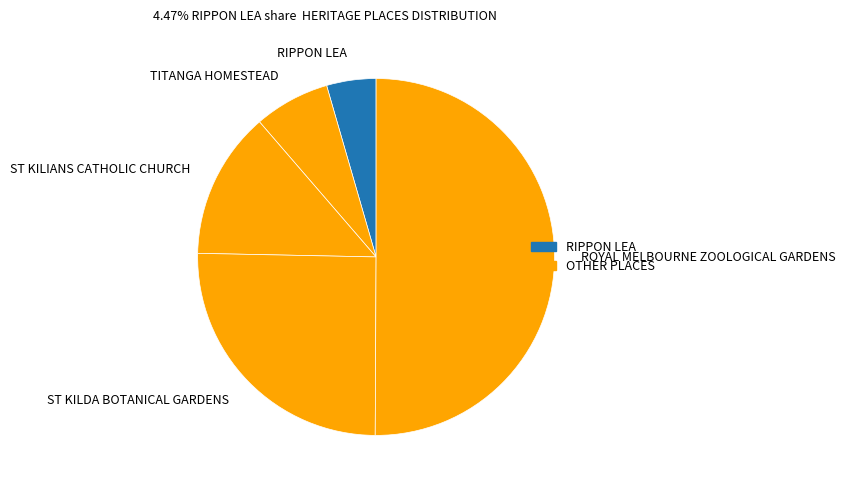

Rank the categories by value from highest to lowest.

ROYAL MELBOURNE ZOOLOGICAL GARDENS, ST KILDA BOTANICAL GARDENS, ST KILIANS CATHOLIC CHURCH, TITANGA HOMESTEAD, RIPPON LEA